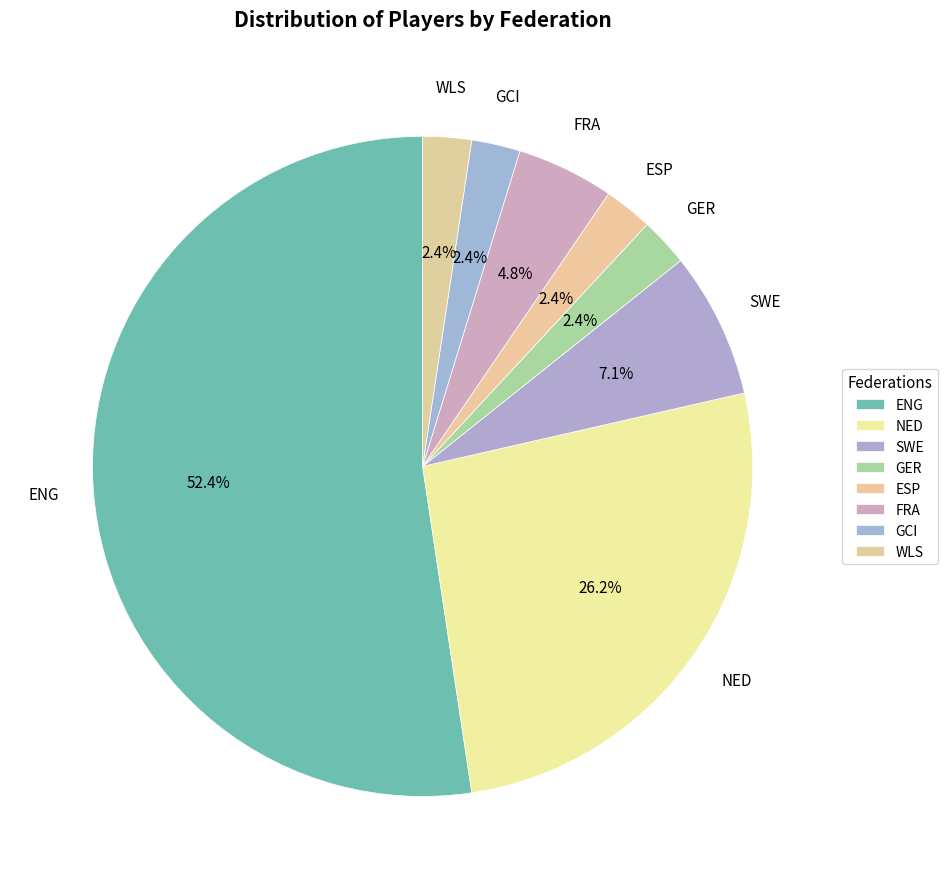

How many slices are in this pie chart?

8